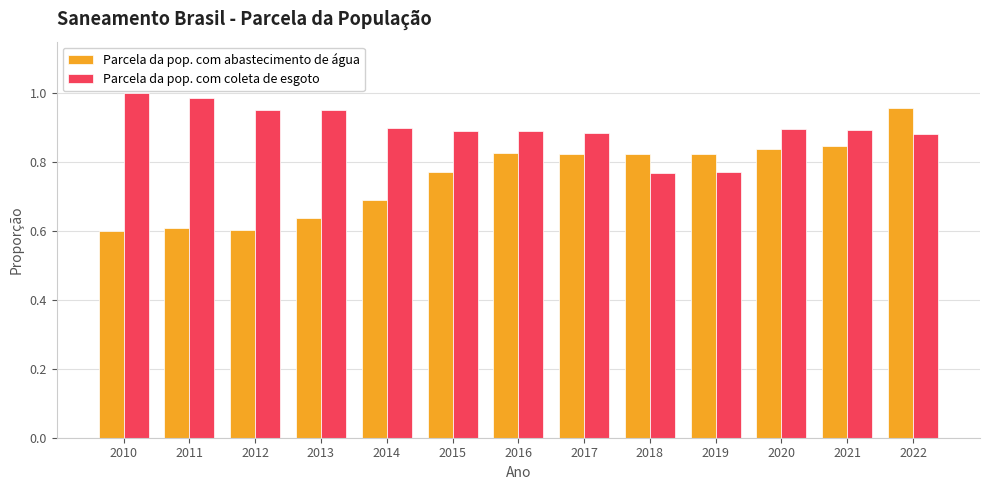

Between 2013 and 2016, which series saw the biggest shift?

Parcela da pop. com abastecimento de água